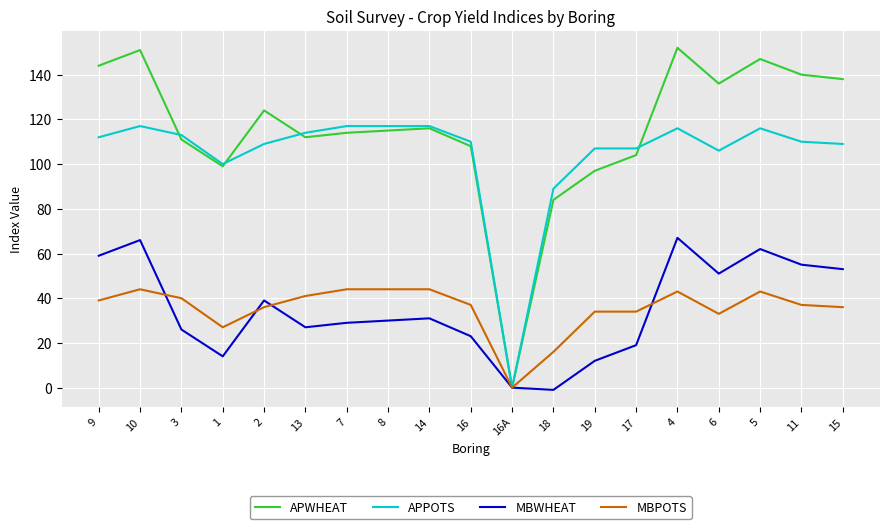

True or false: APWHEAT has more than 0 interior local peaks.

True